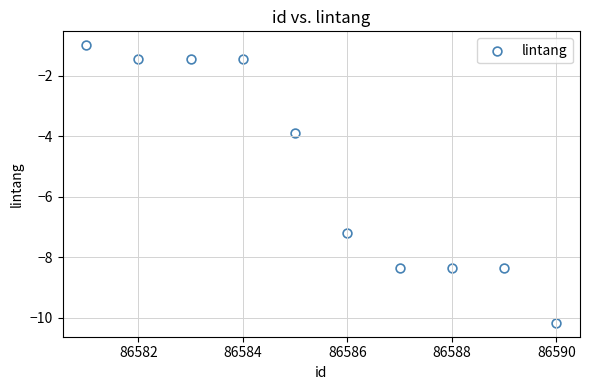

What Y value in the scatter plot is closest to -5?

-3.9